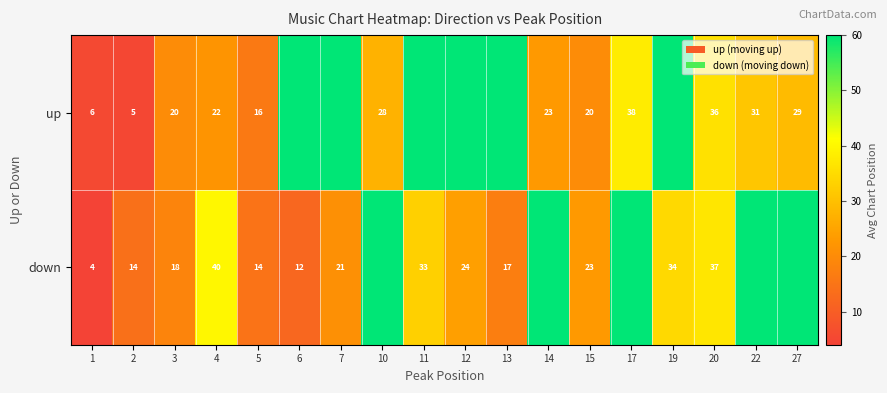

At 6, list the series in order from largest to smallest.

row_0, row_1